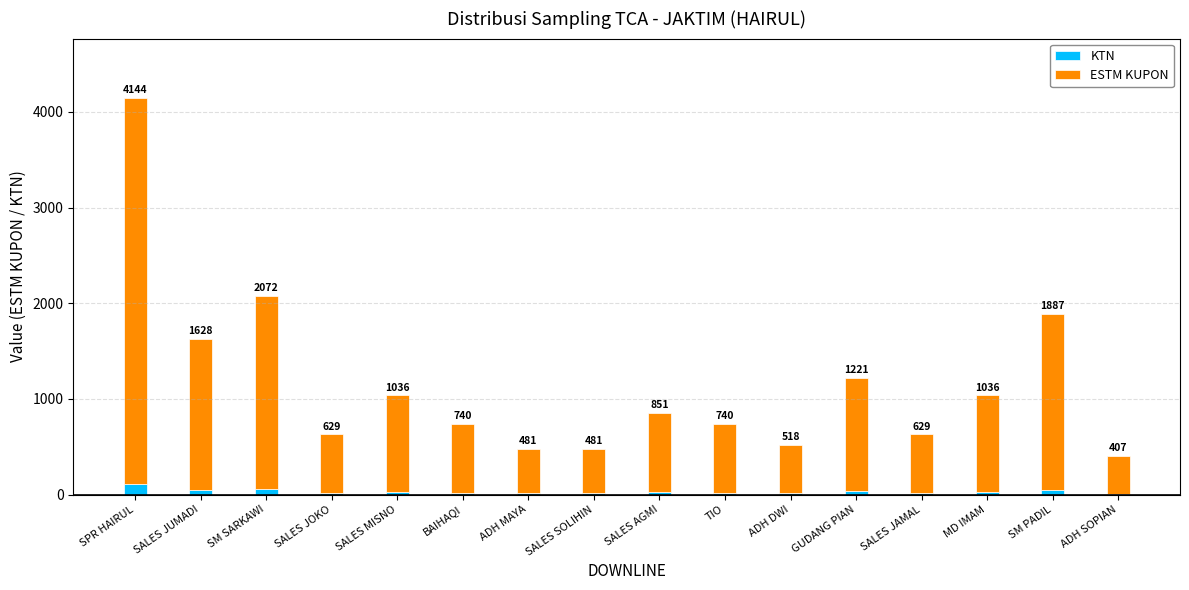

Which series has the widest spread of values?

ESTM KUPON